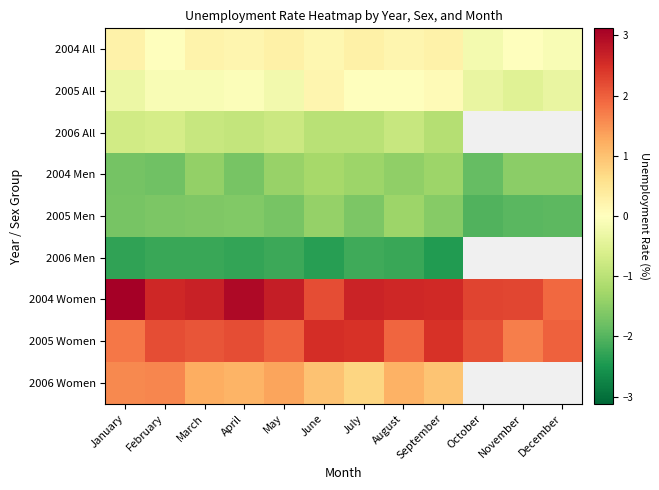

At which label does 2005 All first exceed 0?

June